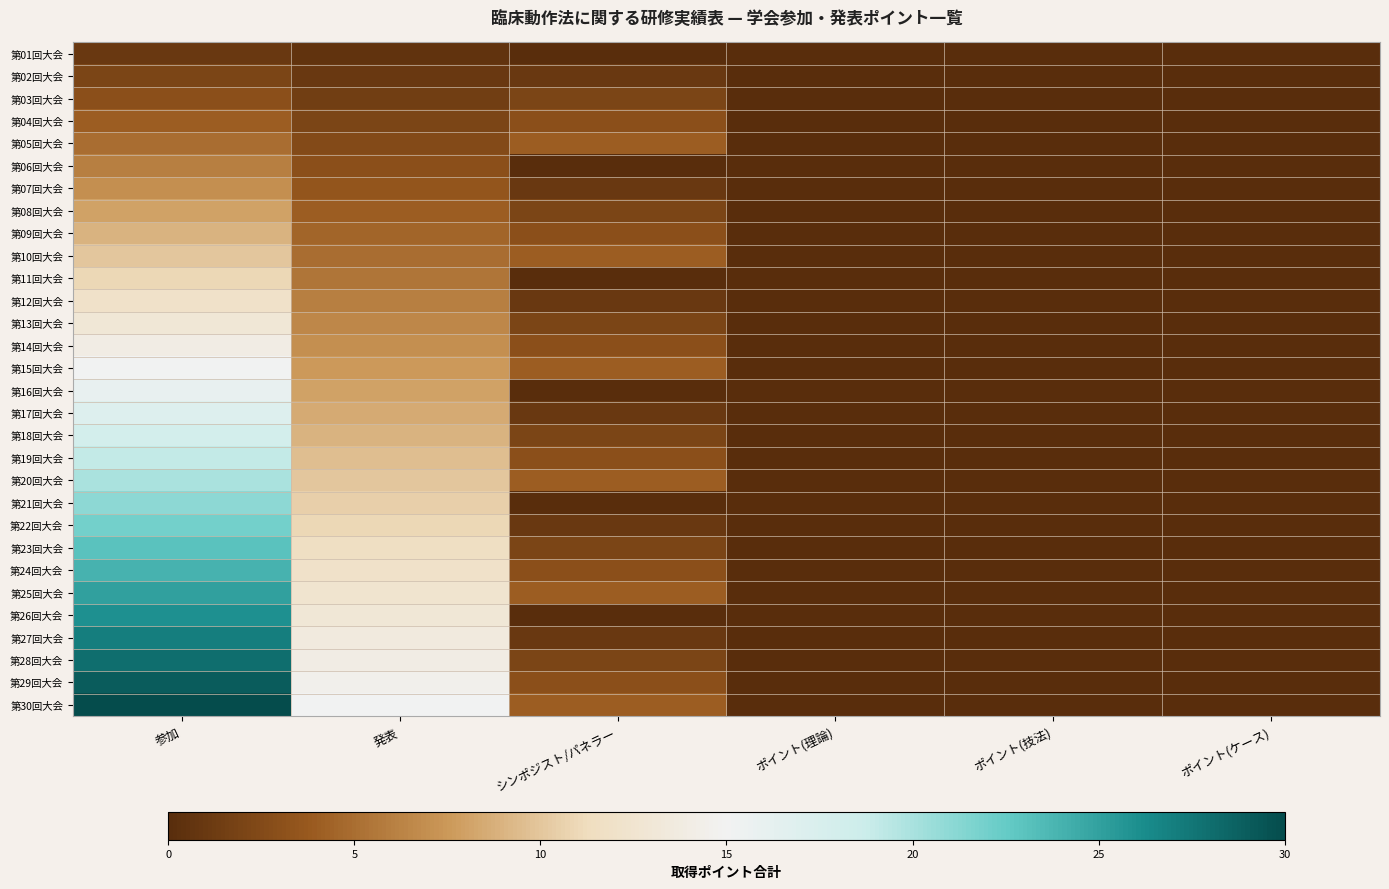

Rank the series at 発表 from lowest to highest value.

第01回大会, 第02回大会, 第03回大会, 第04回大会, 第05回大会, 第06回大会, 第07回大会, 第08回大会, 第09回大会, 第10回大会, 第11回大会, 第12回大会, 第13回大会, 第14回大会, 第15回大会, 第16回大会, 第17回大会, 第18回大会, 第19回大会, 第20回大会, 第21回大会, 第22回大会, 第23回大会, 第24回大会, 第25回大会, 第26回大会, 第27回大会, 第28回大会, 第29回大会, 第30回大会